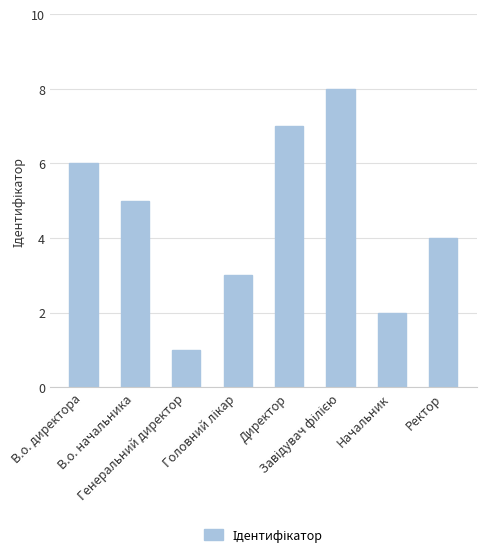

How many distinct data groups are displayed?

1